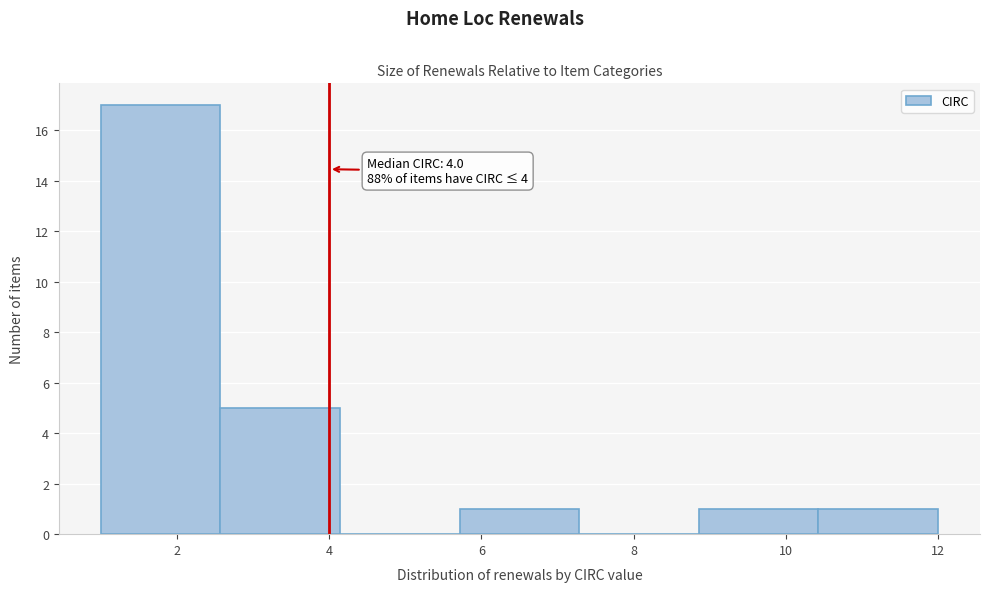

Which range on the x-axis has the tallest bar?

1.0 to 2.6